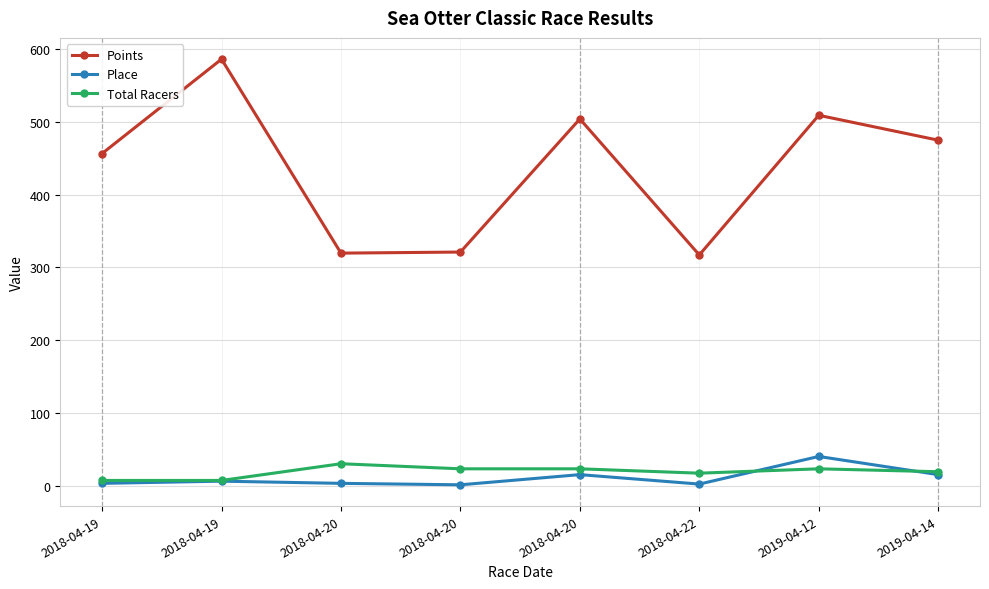

Does the chart have visible grid lines?

Yes